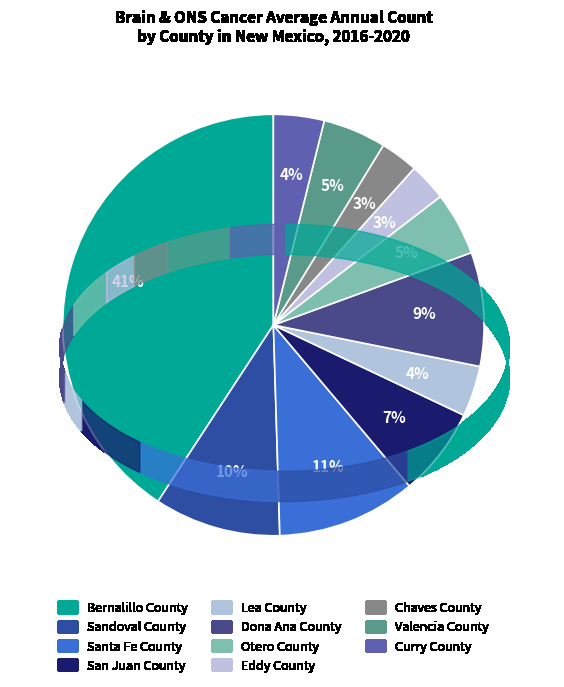

How many slices are in this pie chart?

11